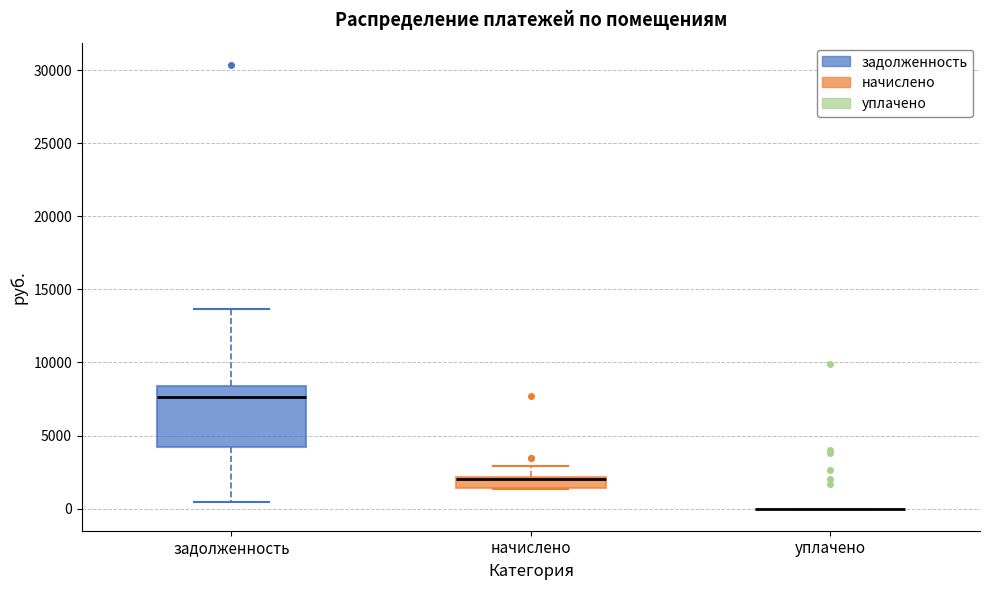

Comparing the boxes themselves (not the whiskers), which one is the tallest?

задолженность